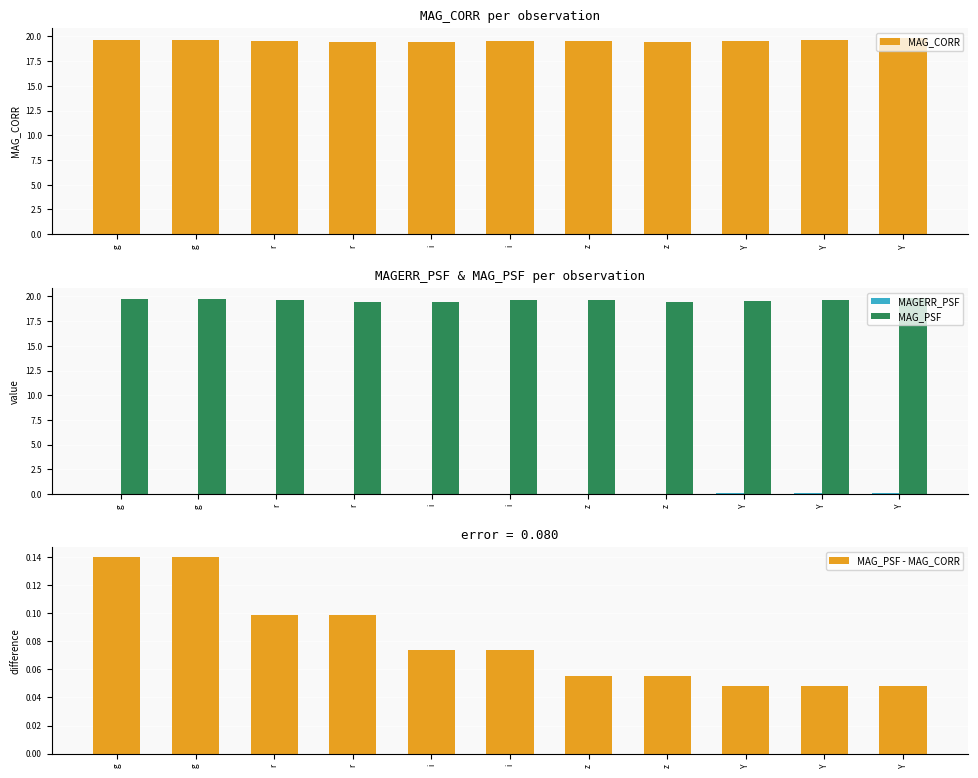

True or false: MAG_CORR has a value of 13.1 at g.

False